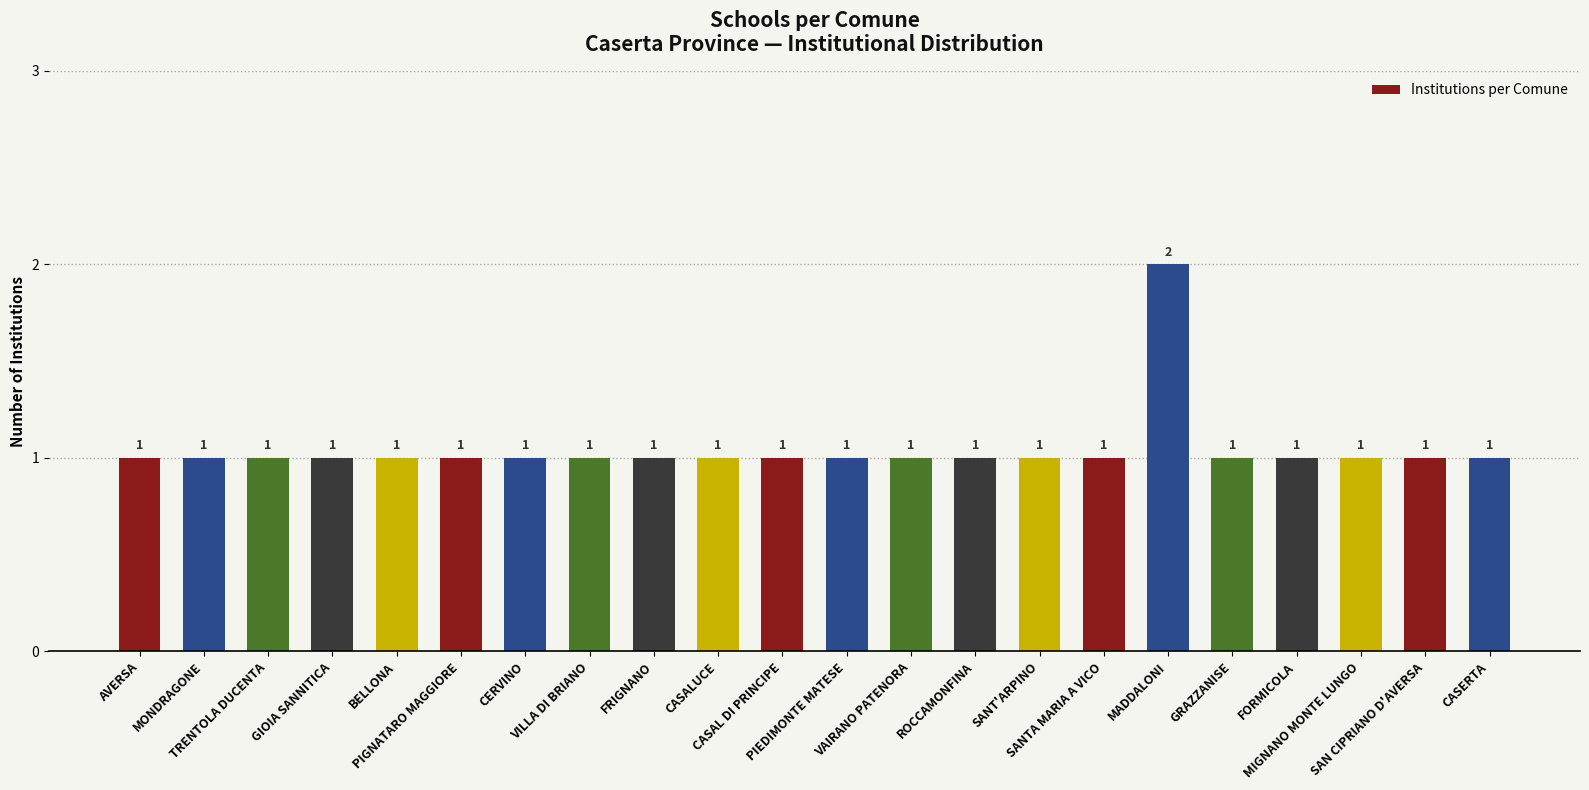

Are the bars grouped side by side (vs. stacked)?

No